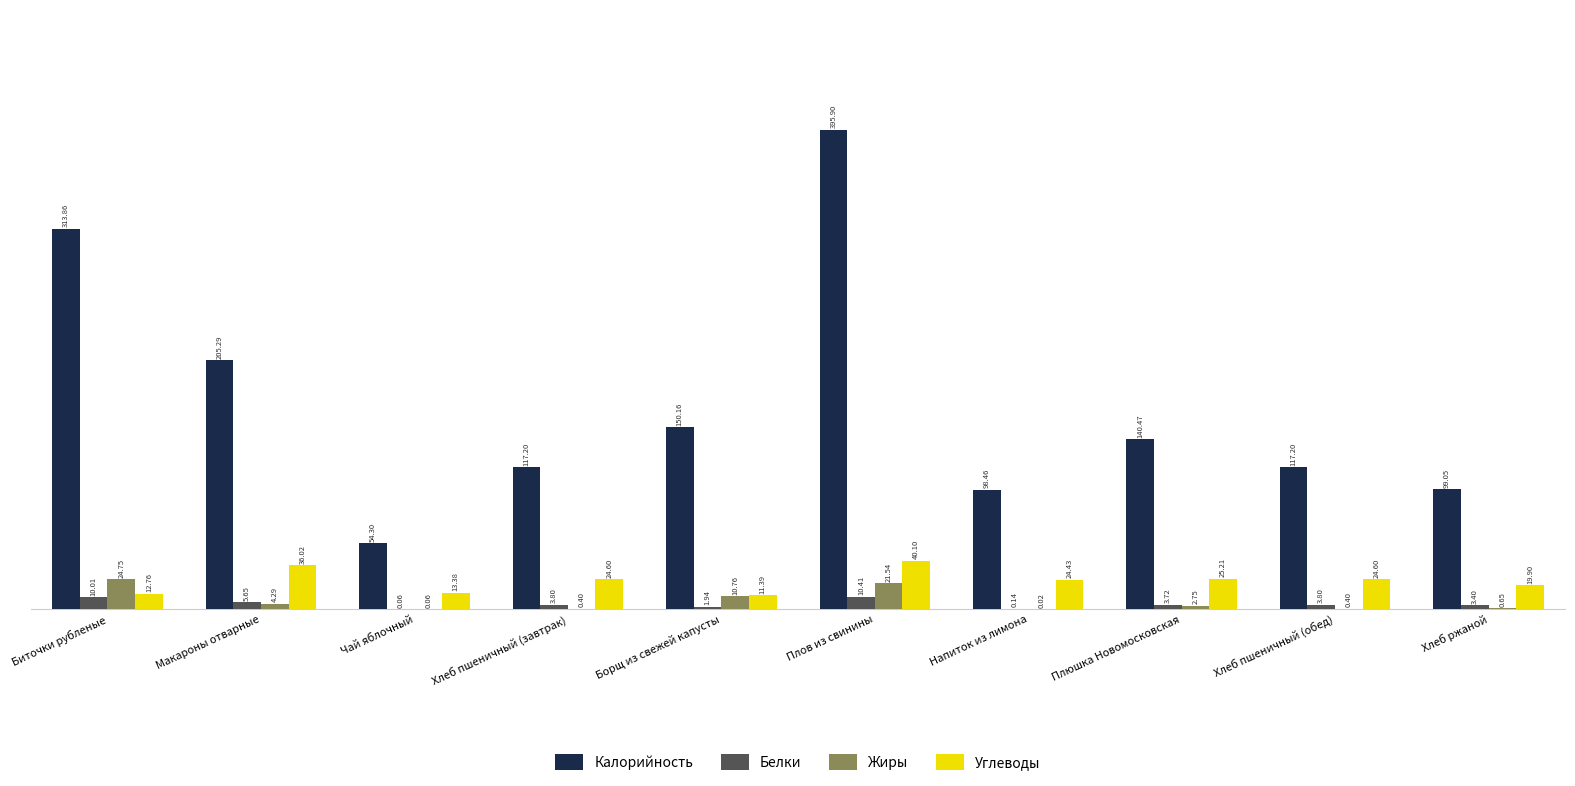

Between Чай яблочный and Хлеб пшеничный (обед), which series saw the biggest shift?

Калорийность